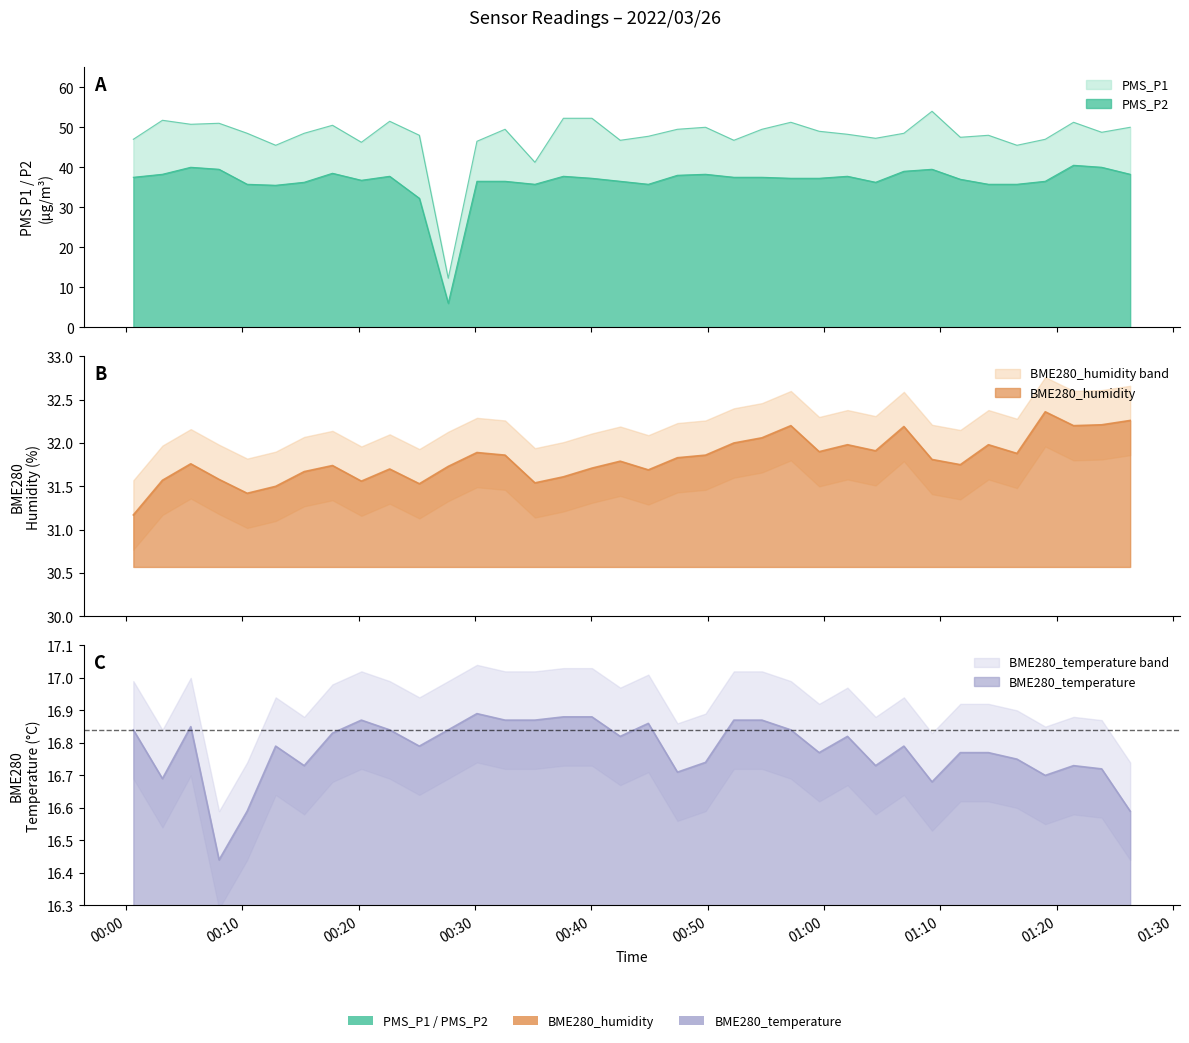

At which label does PMS_P1 reach its peak?

2022/03/26 01:09:17